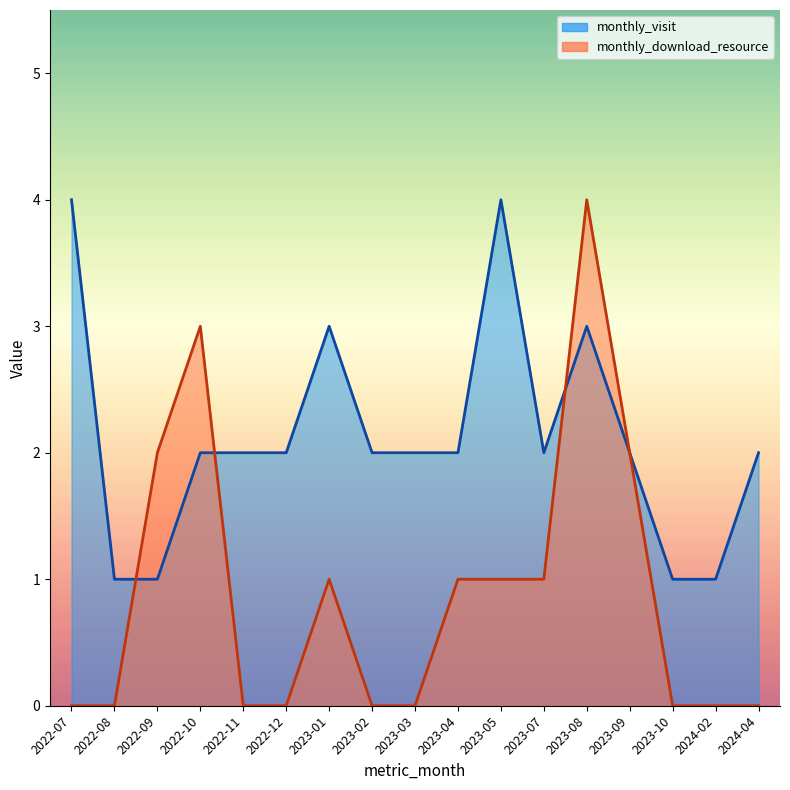

Between 2023-04 and 2023-02, which is larger?

2023-04